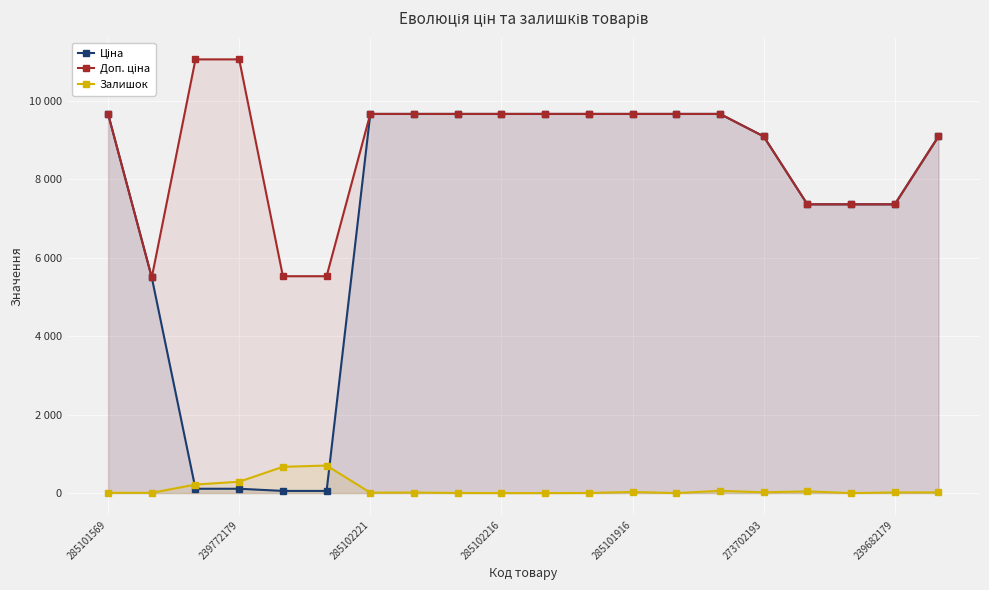

What position from the right is 8?

12